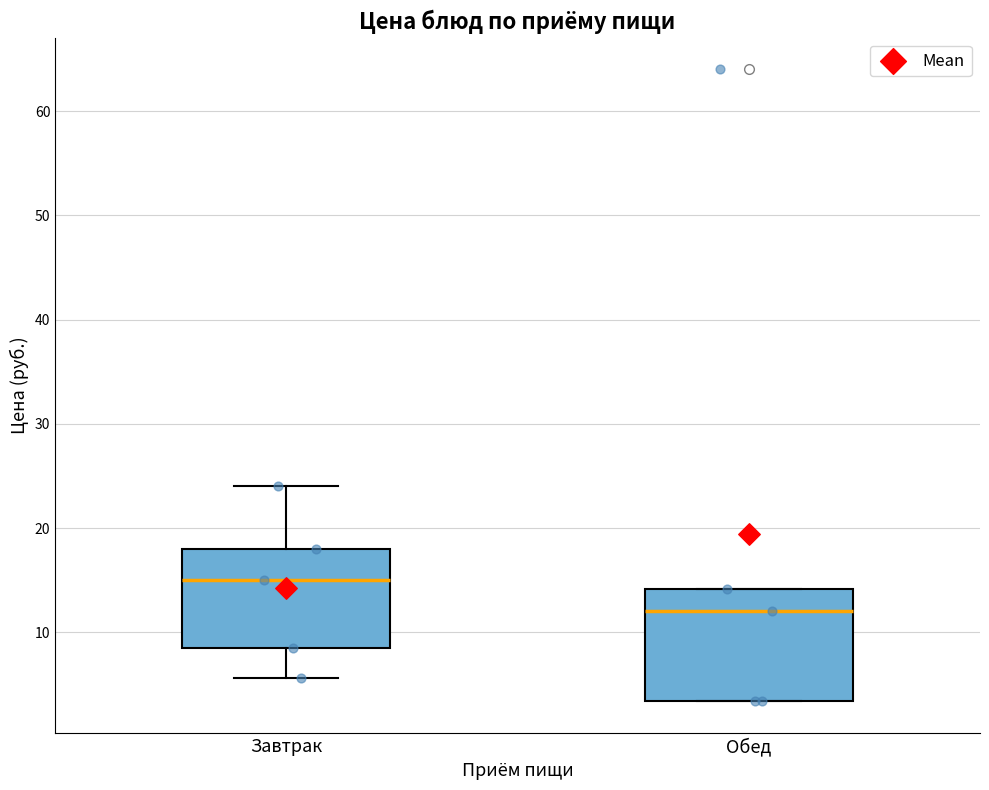

Which box has the highest median line?

Завтрак